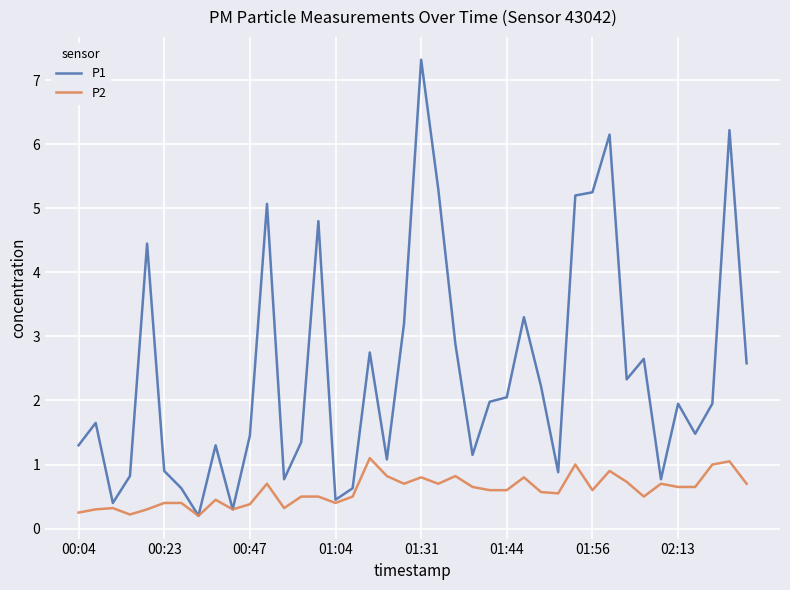

What is the greatest value displayed?

7.3